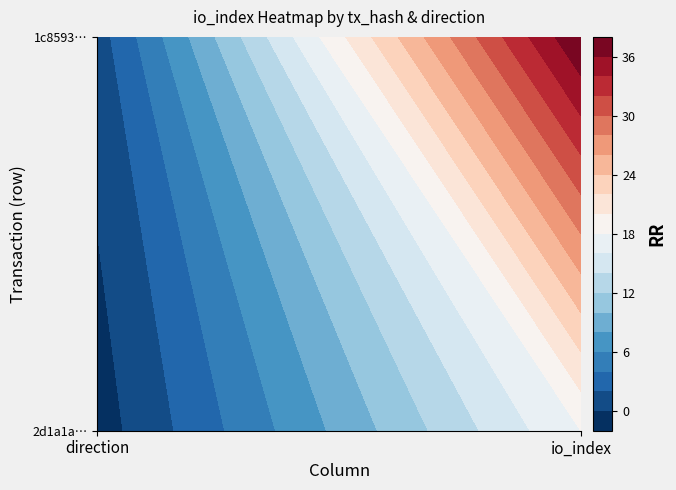

Is it true that 2d1a1a2447700fc6a76b5eec9cd4508df9026d2 equals -1 at 0?

True